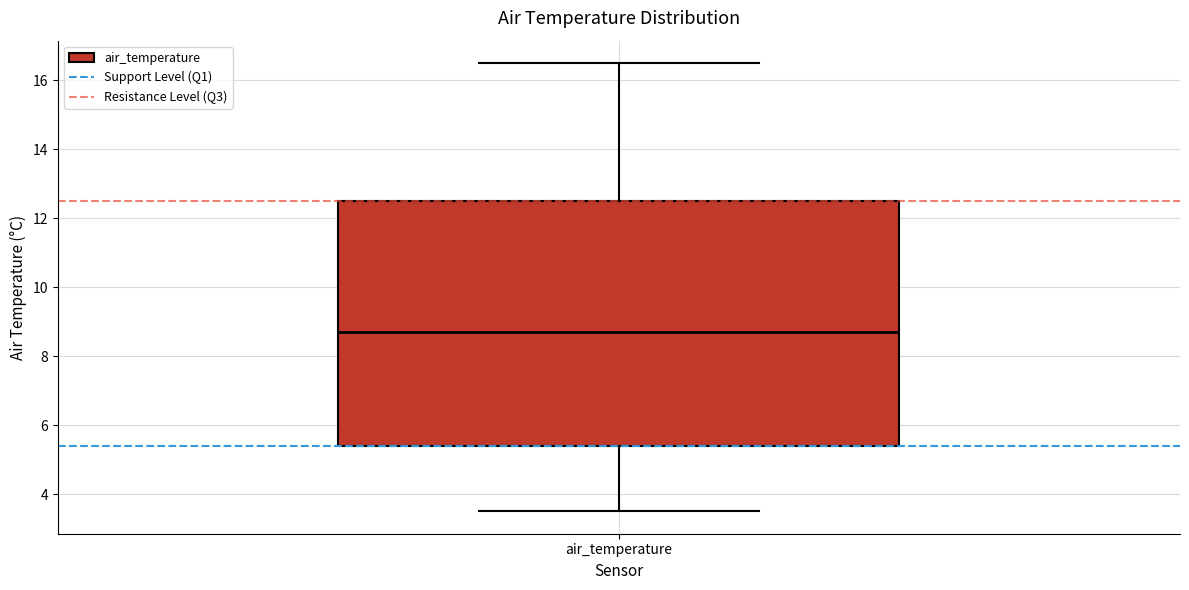

Where does the lower whisker of the box for air_temperature end on the y-axis? The values are not printed on the chart, so give them approximately, as read against the axis.

3.6